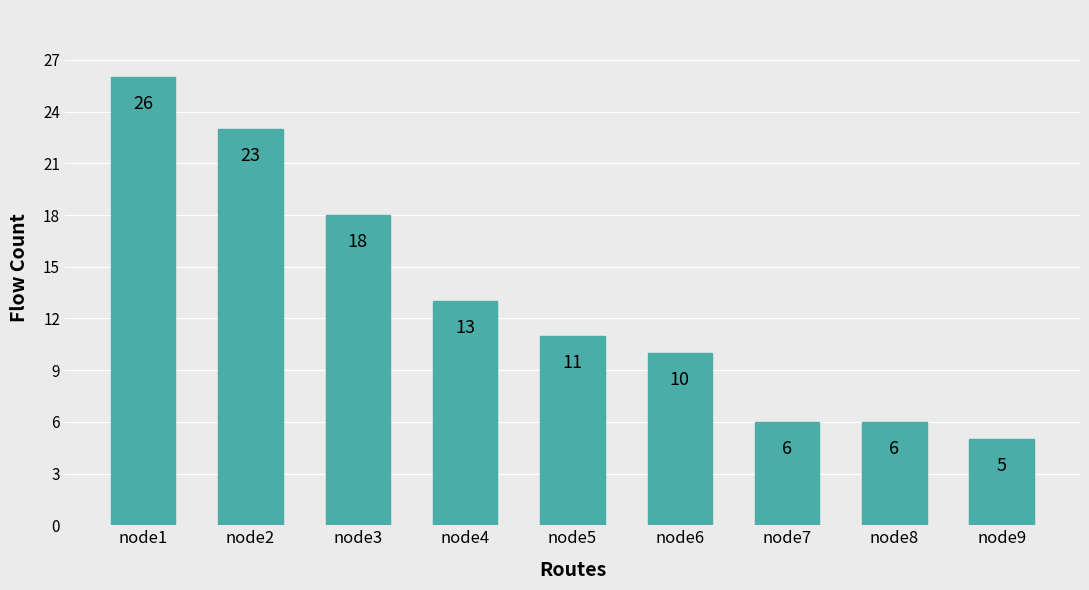

Reading right to left, what are all the values shown in this chart?

node9=5	node8=6	node7=6	node6=10	node5=11	node4=13	node3=18	node2=23	node1=26